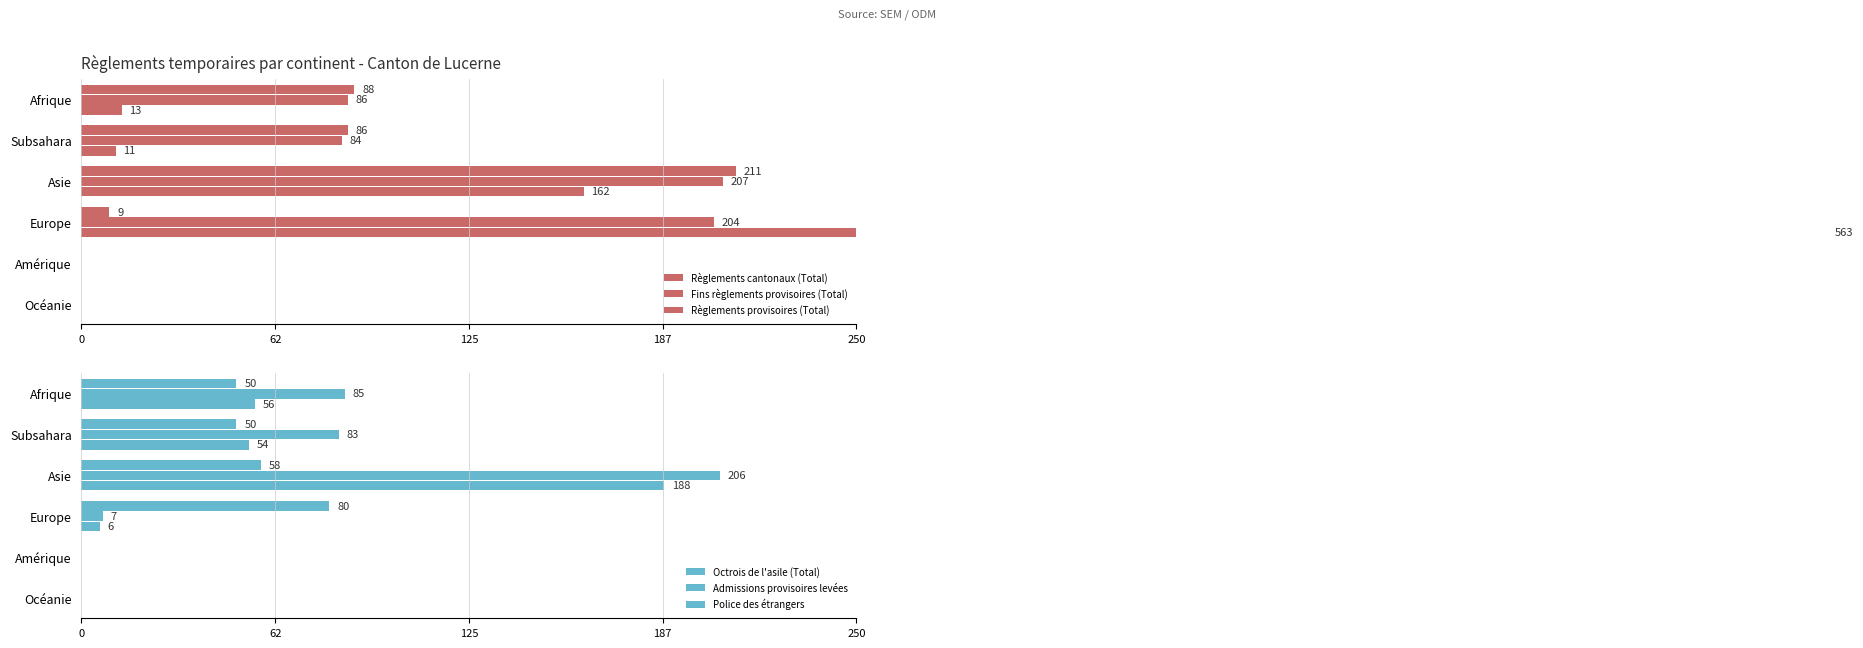

Reading left to right, extract all data points from this chart.

Règlements cantonaux (Total): 88	86	211	9	0	0
Fins règlements provisoires (Total): 86	84	207	204	0	0
Règlements provisoires (Total): 13	11	162	563	0	0
Octrois de l'asile (Total): 50	50	58	80	0	0
Admissions provisoires levées: 85	83	206	7	0	0
Police des étrangers: 56	54	188	6	0	0